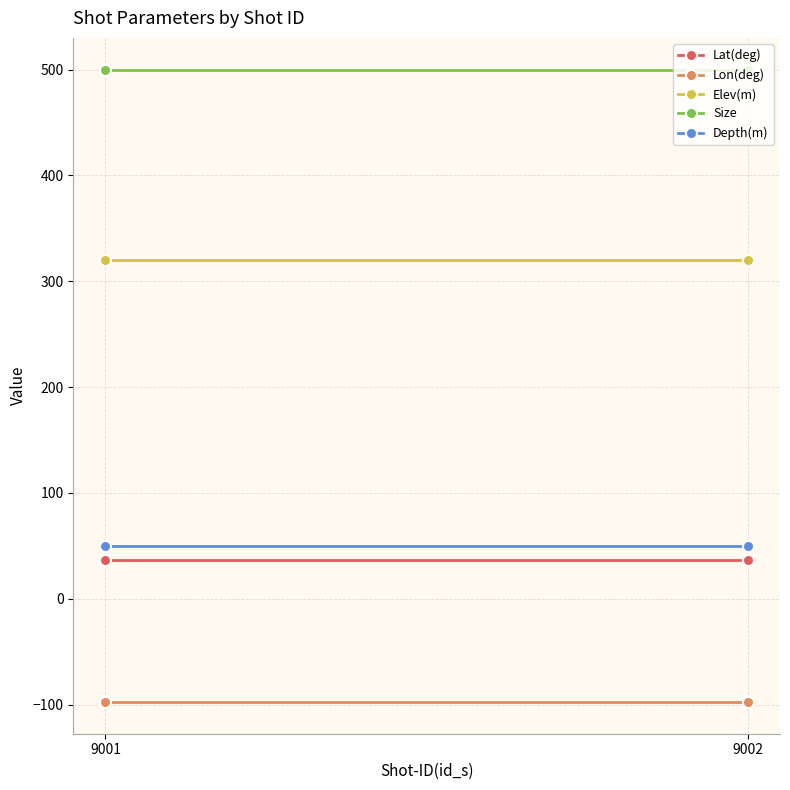

What value does the Lat(deg) series have at 9001?

36.6